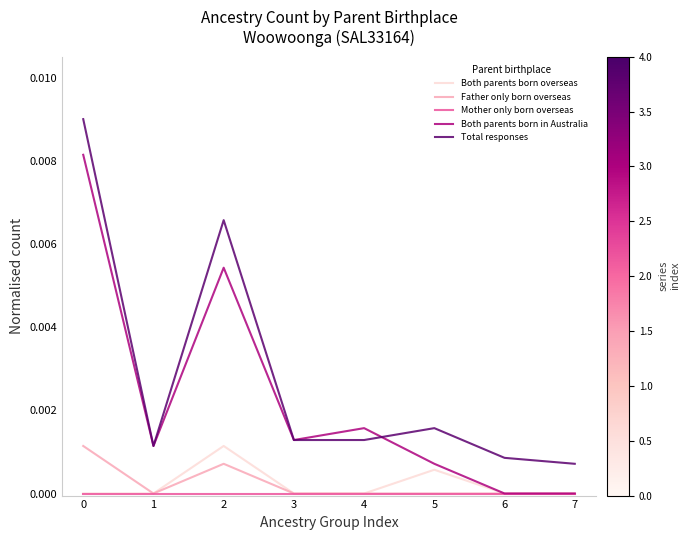

Which series has the widest spread of values?

Total responses